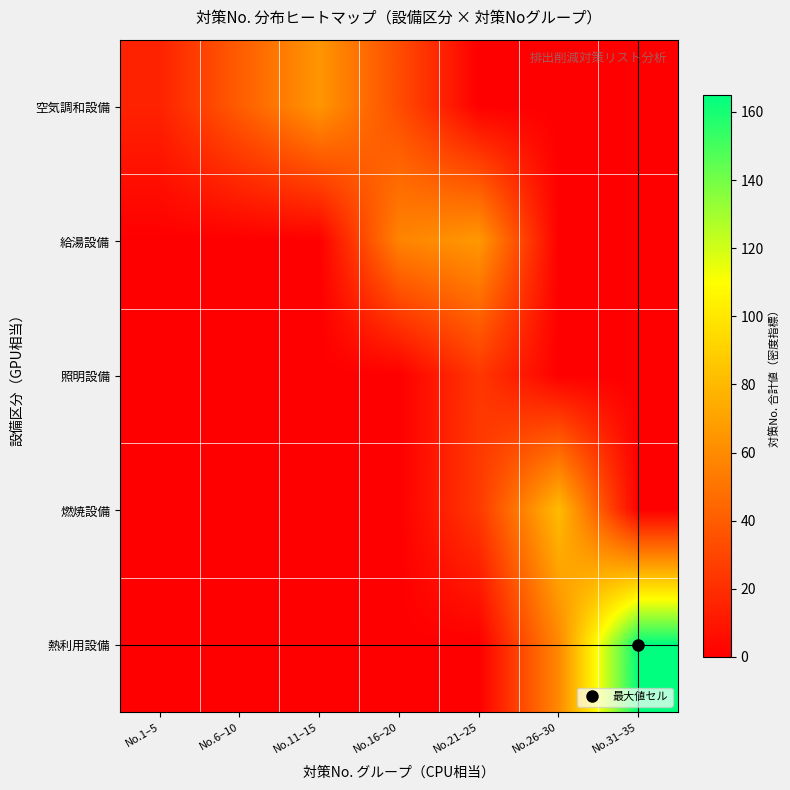

How many categories are shown in the chart?

7